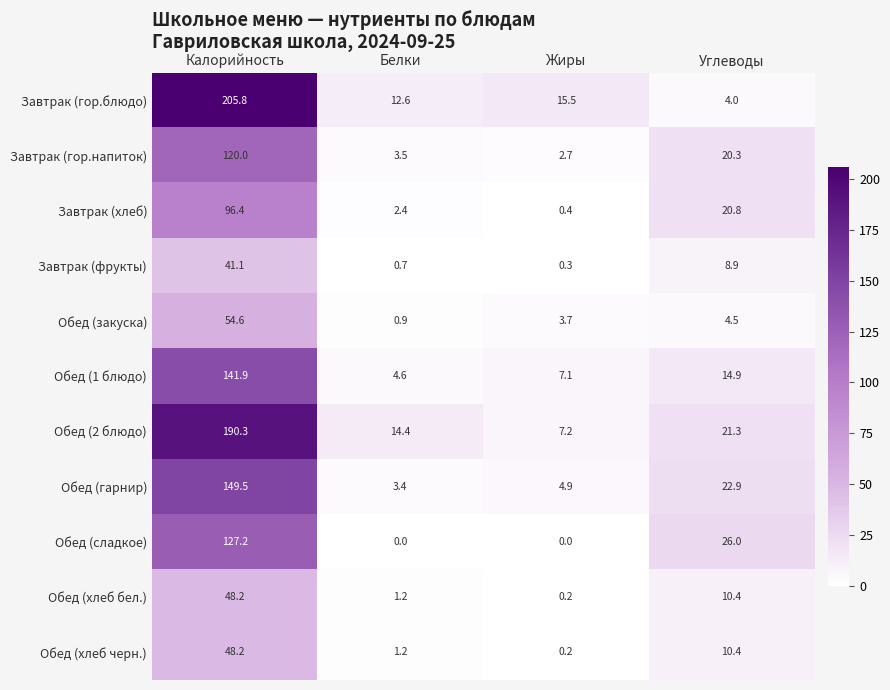

At which category is the sum across all series the highest?

Калорийность